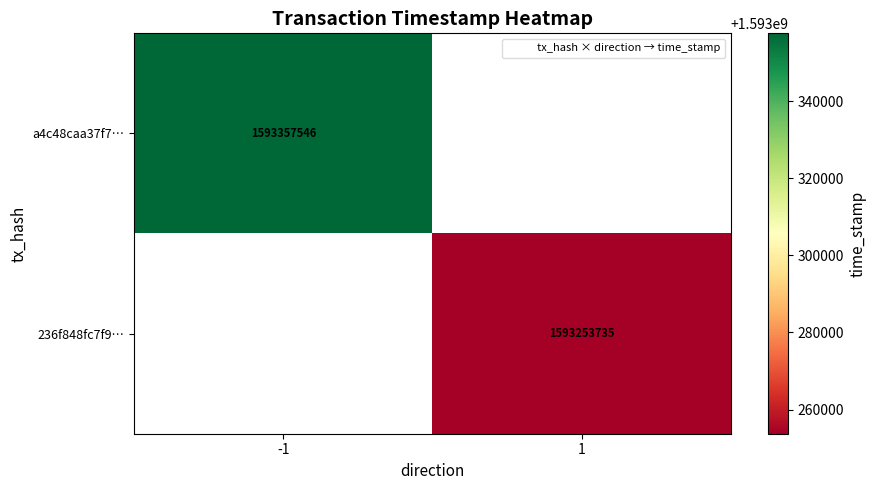

Which category has the lowest value in the a4c48caa37f7… series?

-1